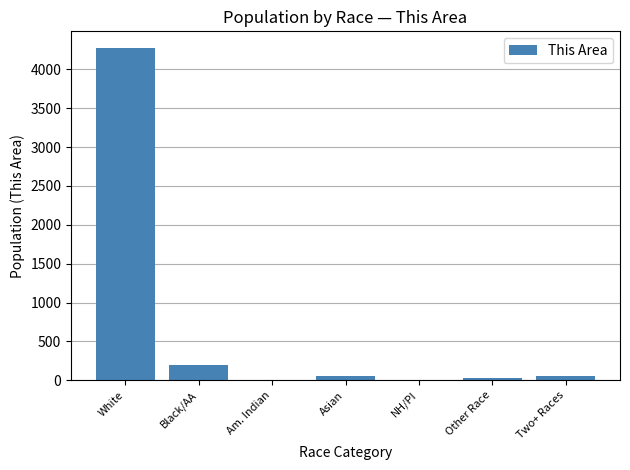

What is the change in value from Am. Indian to NH/PI?

-6